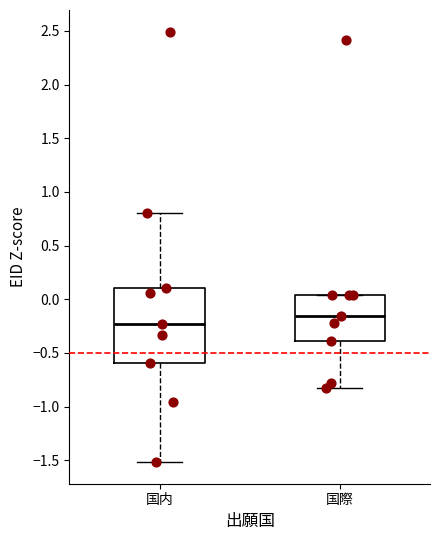

Where is the lower edge of the box for 国内 on the y-axis? The values are not printed on the chart, so give them approximately, as read against the axis.

-0.60